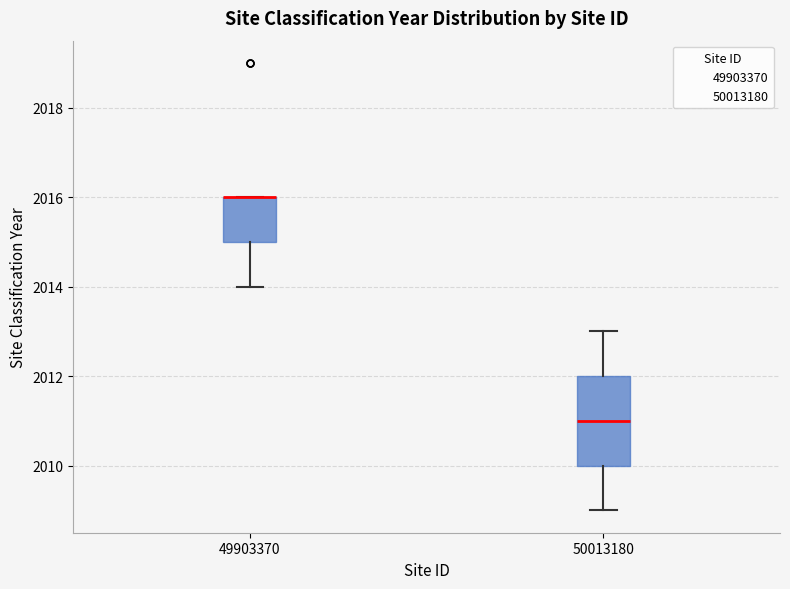

Which box is the tallest, from its lower edge to its upper edge?

50013180